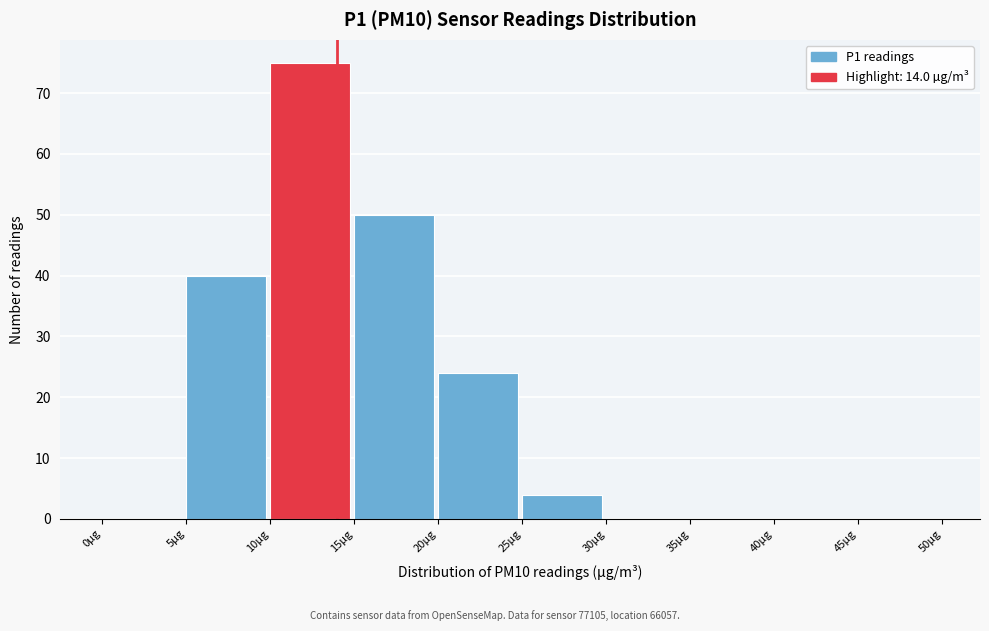

How tall is the bar that spans 20 to 25 on the x-axis? The values are not printed on the chart, so give them approximately, as read against the axis.

24